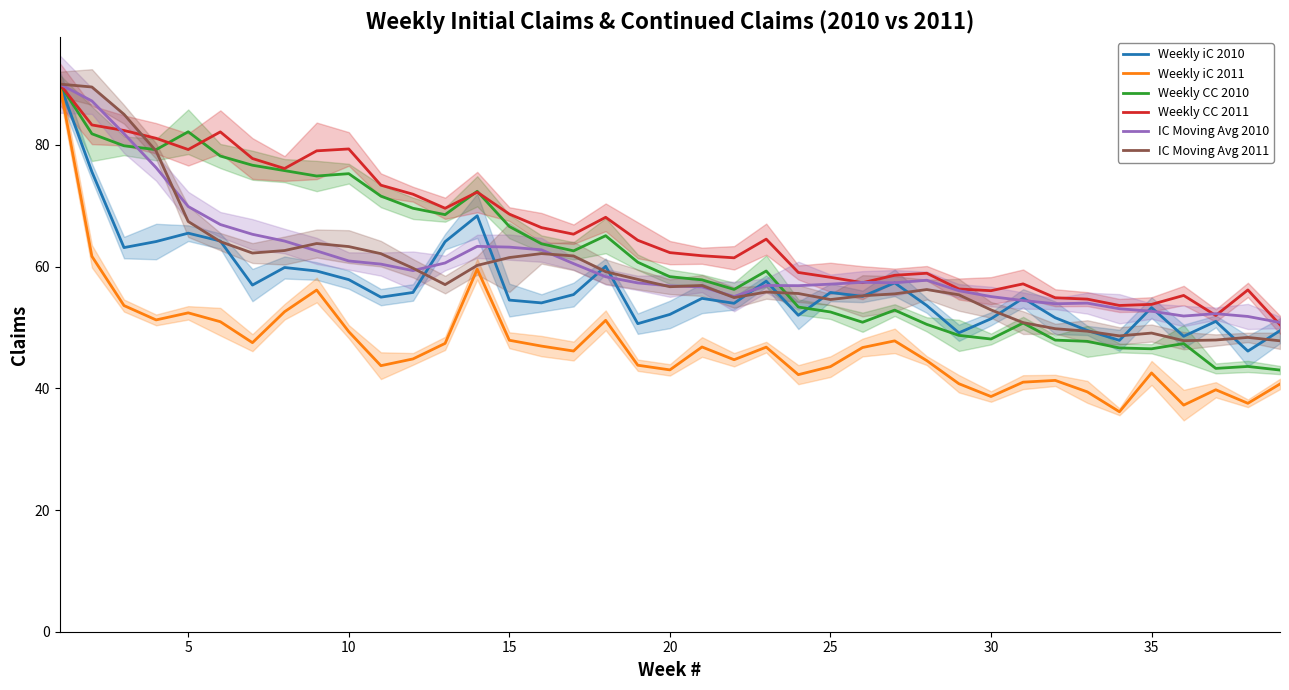

What are all the series names shown in the legend?

Weekly iC 2010, Weekly iC 2011, Weekly CC 2010, Weekly CC 2011, IC Moving Avg 2010, IC Moving Avg 2011